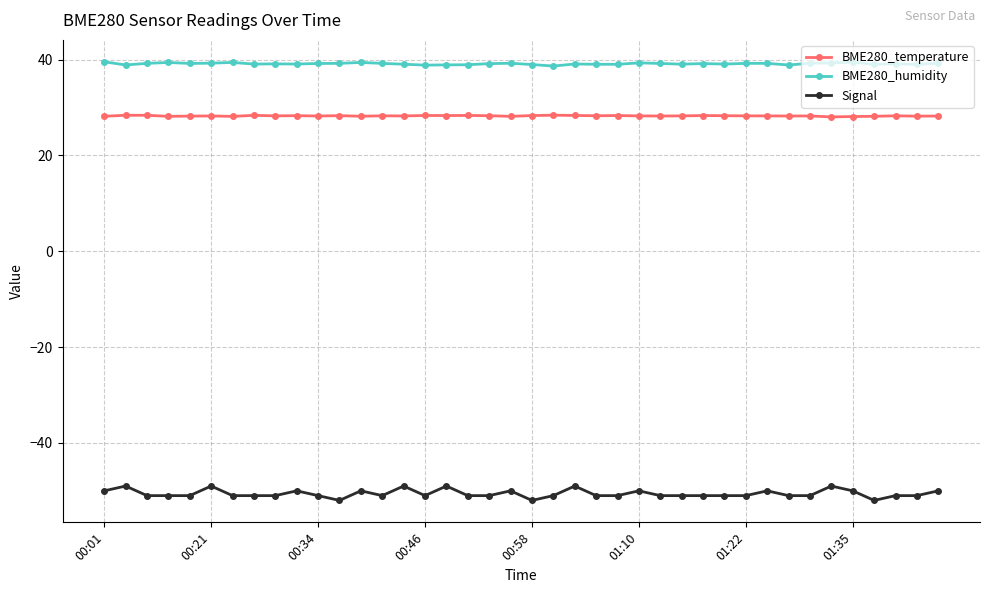

What is the value of the BME280_humidity point at the 38th from the left?

39.1